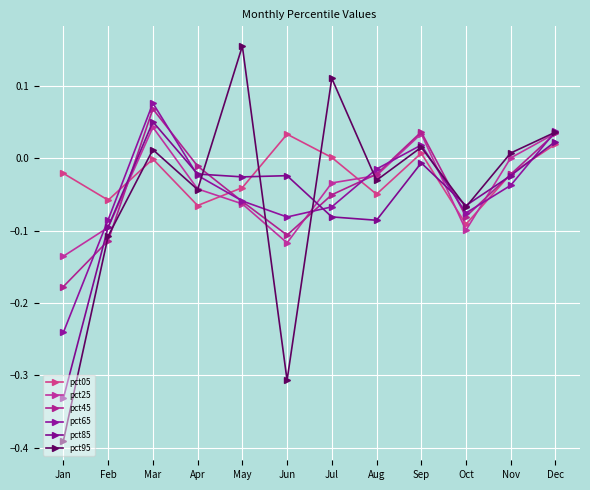

How many lines are shown in the chart?

6